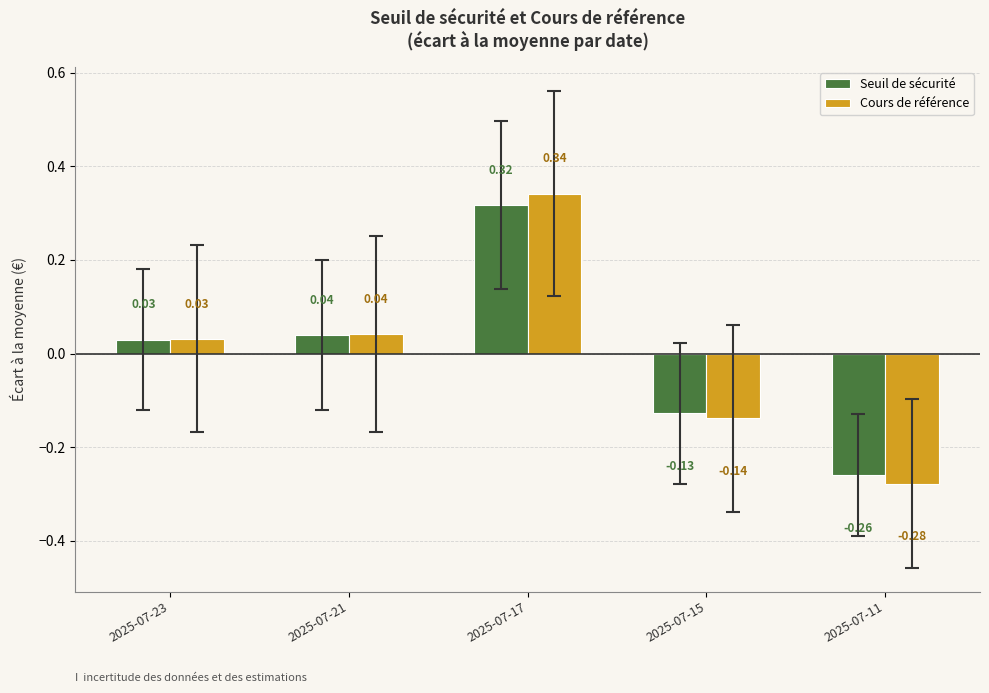

How many categories are shown in the chart?

5